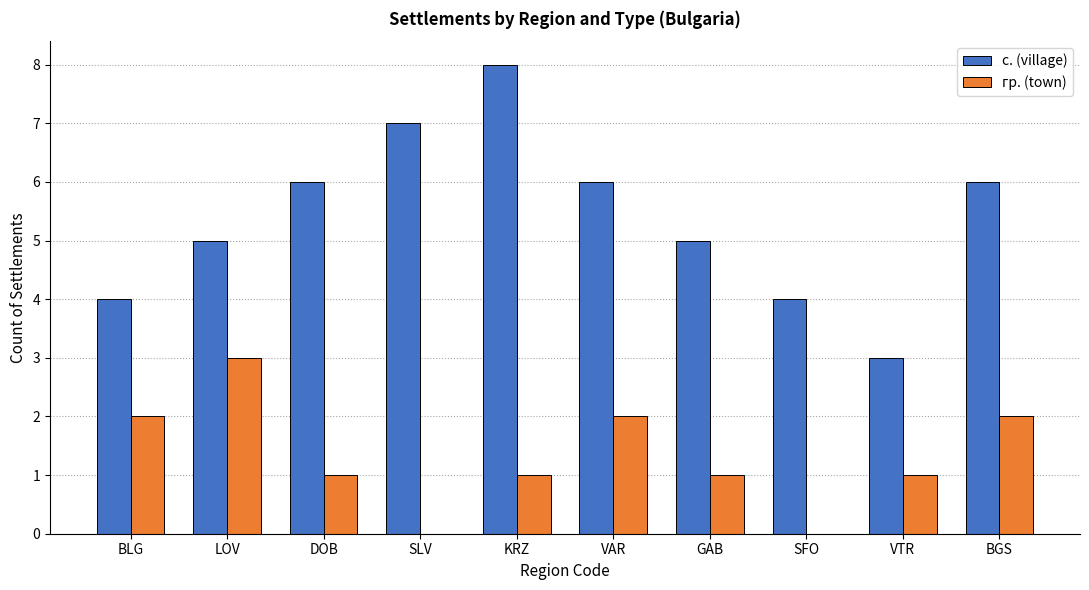

What is the maximum value shown in the chart?

8